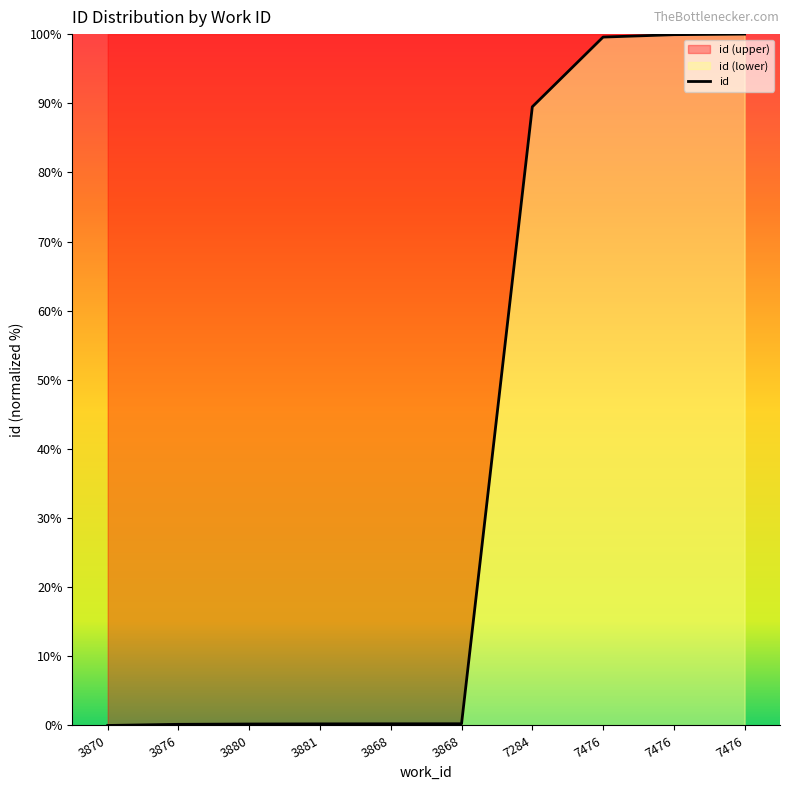

Reading right to left, list all the values displayed in this chart.

100.0	99.9	99.6	89.5	0.2	0.2	0.2	0.2	0.2	0.0